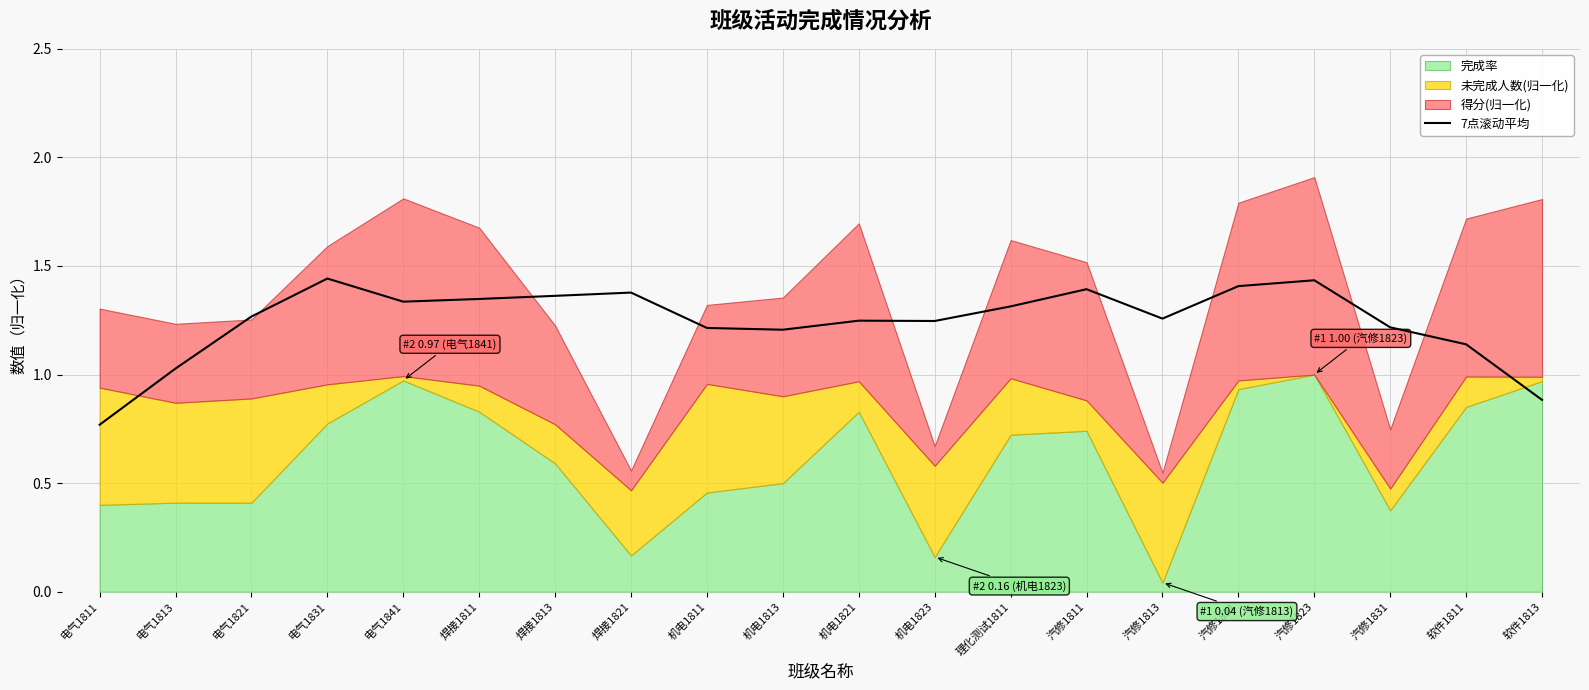

Rank the categories by value from lowest to highest.

电气1811, 软件1813, 电气1813, 软件1811, 机电1813, 机电1811, 汽修1831, 机电1823, 机电1821, 汽修1813, 电气1821, 理化测试1811, 电气1841, 焊接1811, 焊接1813, 焊接1821, 汽修1811, 汽修1821, 汽修1823, 电气1831